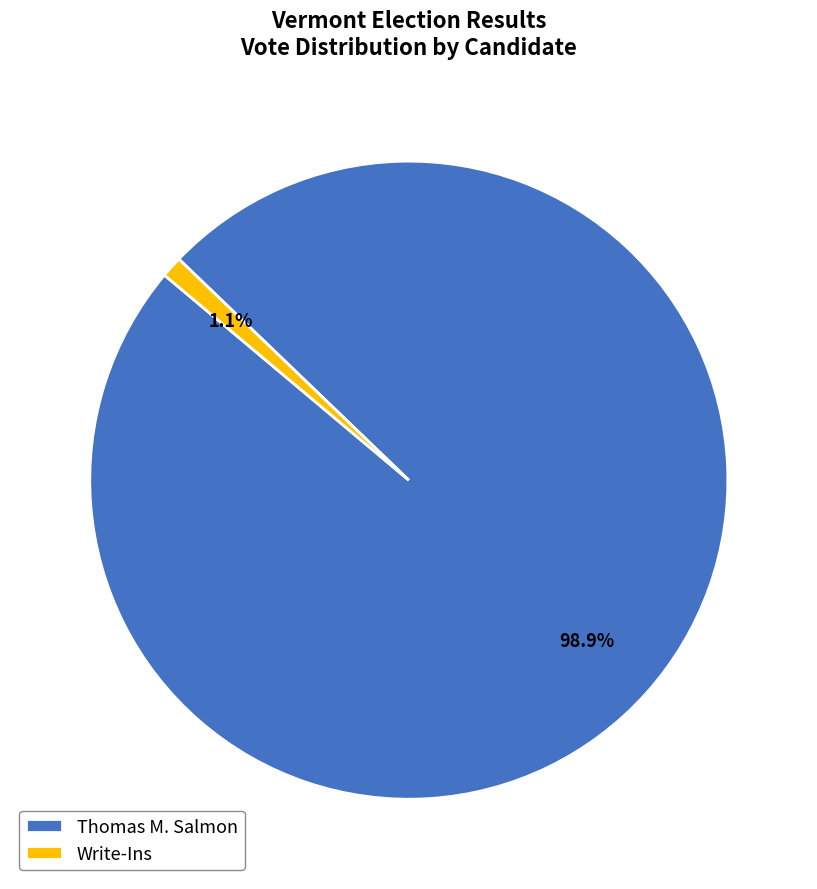

Rank the categories by value from lowest to highest.

Write-Ins, Thomas M. Salmon